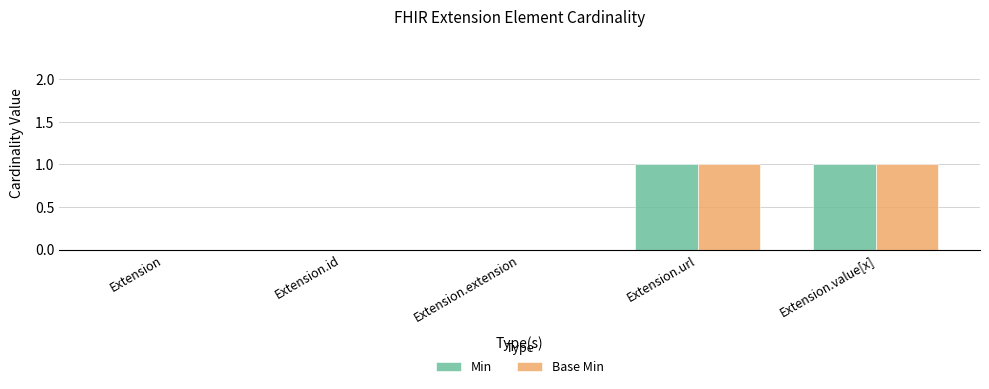

How many groups of bars are there?

5